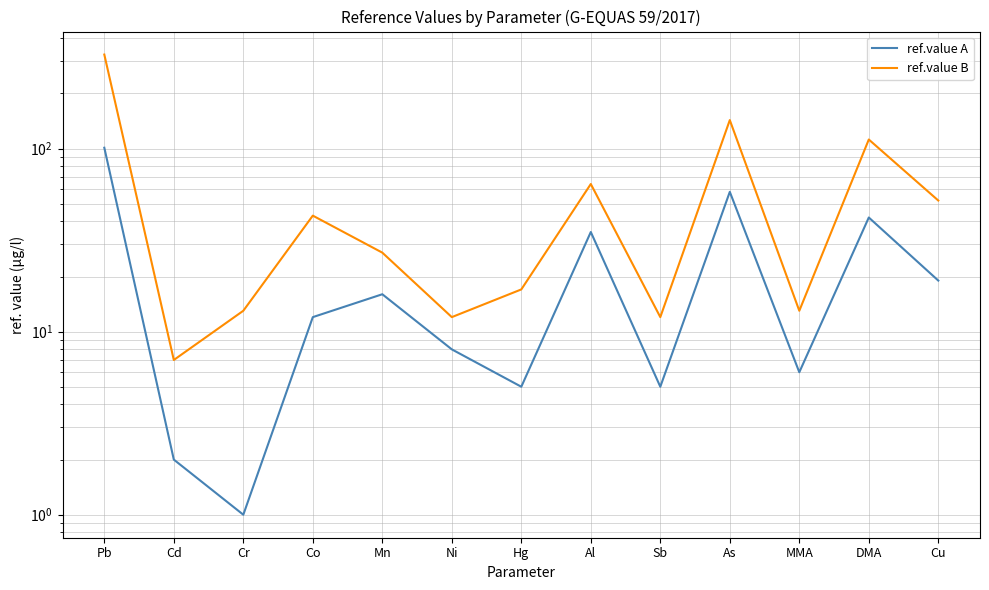

Which label corresponds to the smallest value in the chart?

Cr